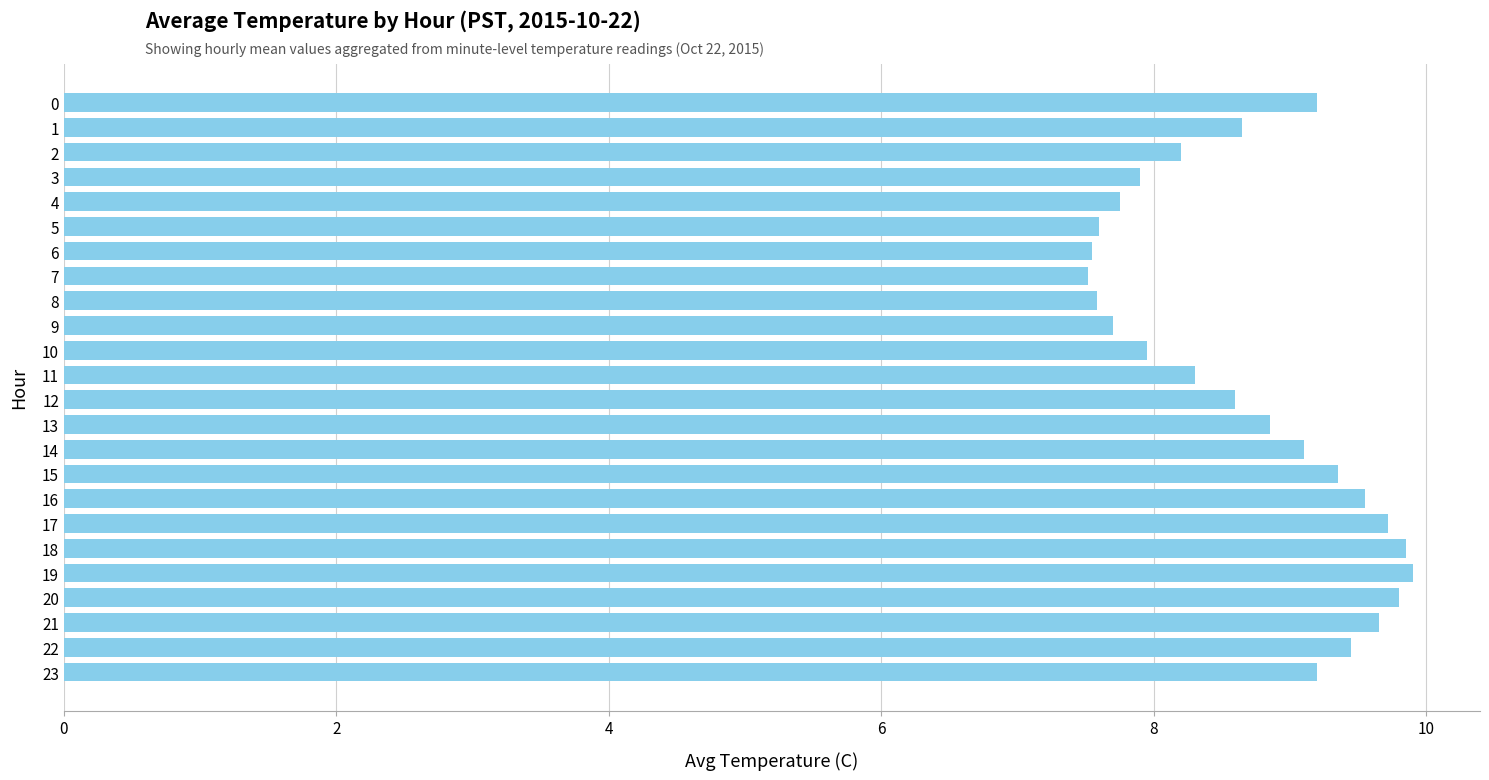

What is the minimum value shown in the chart?

7.5